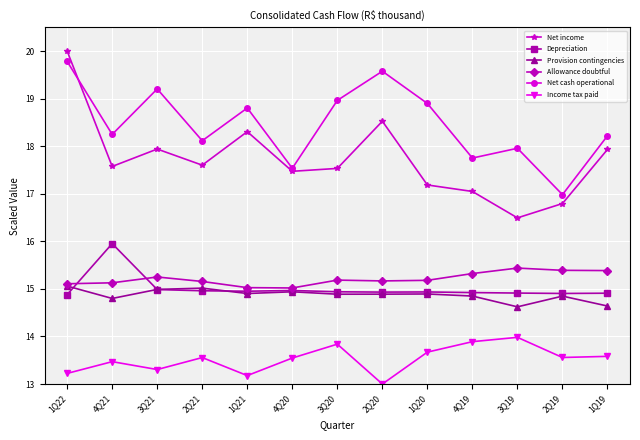

Does the chart display data point markers on the line(s)?

Yes